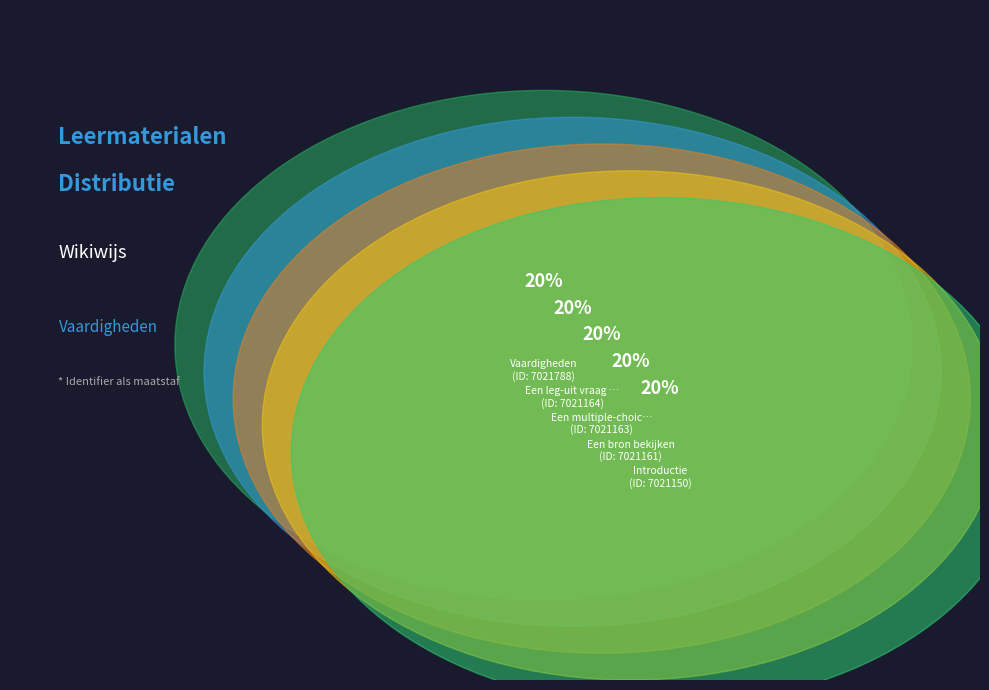

To the nearest percent, what portion does Een multiple-choice vraag beantwoorden represent?

20%